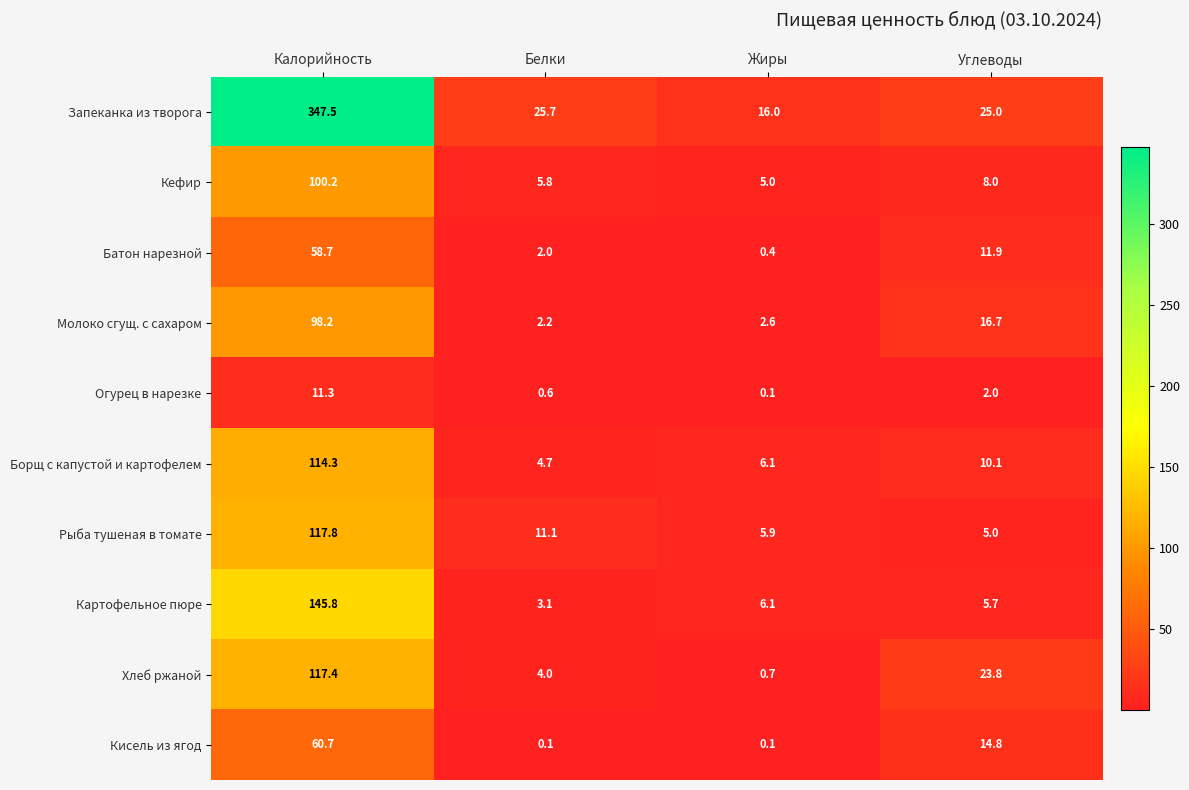

Is it true that Борщ с капустой и картофелем equals 10.1 at Углеводы?

True